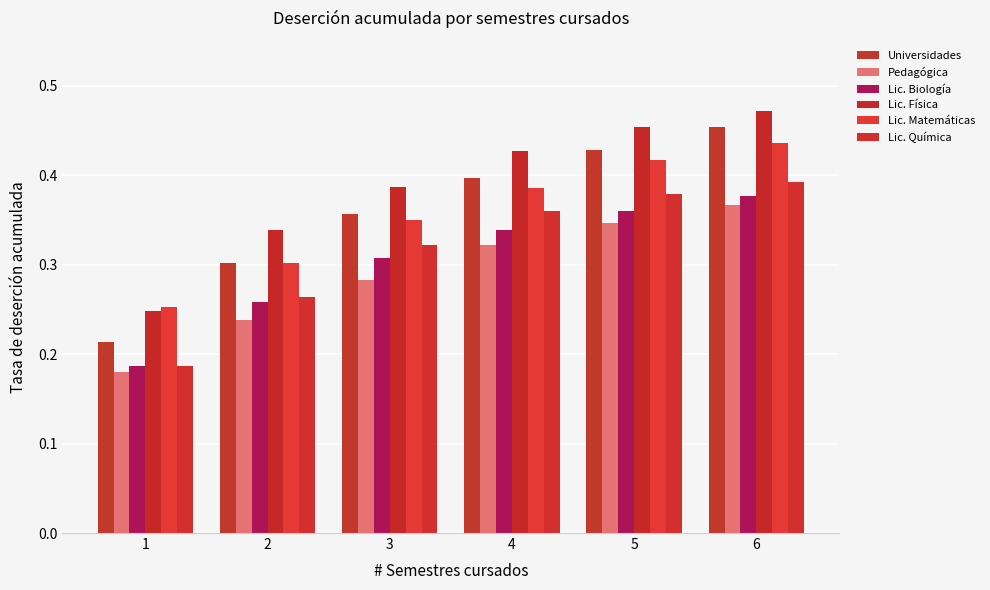

Is it true that Lic. Física equals 0.4 at 3?

True